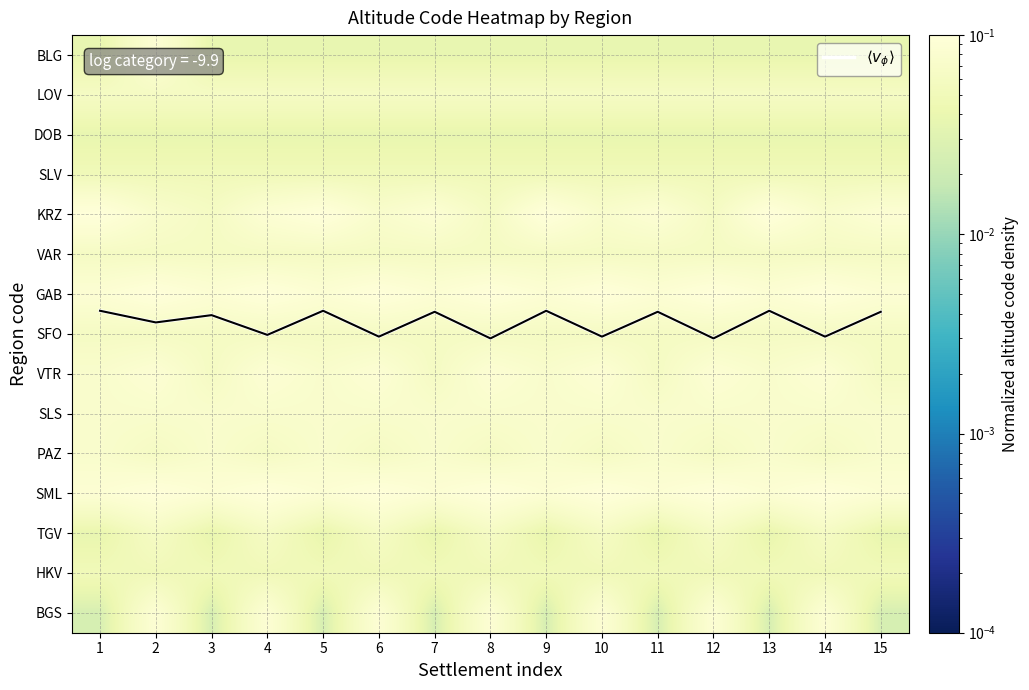

At how many categories does at least one series exceed 1?

15